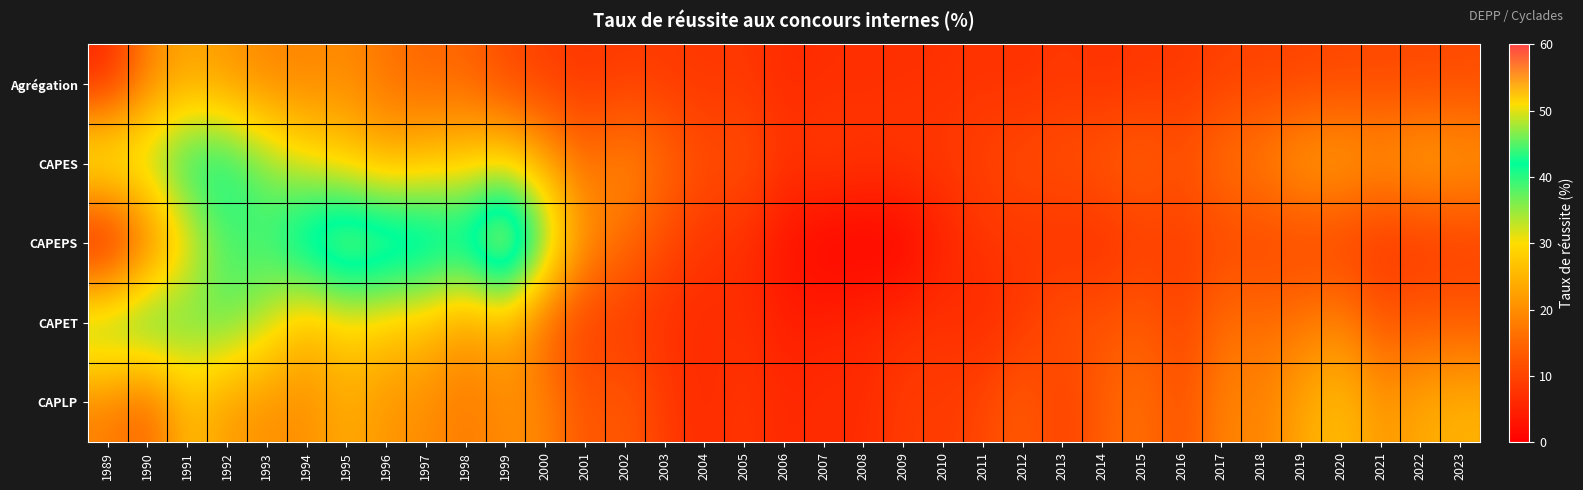

Count the number of data series in this chart.

5